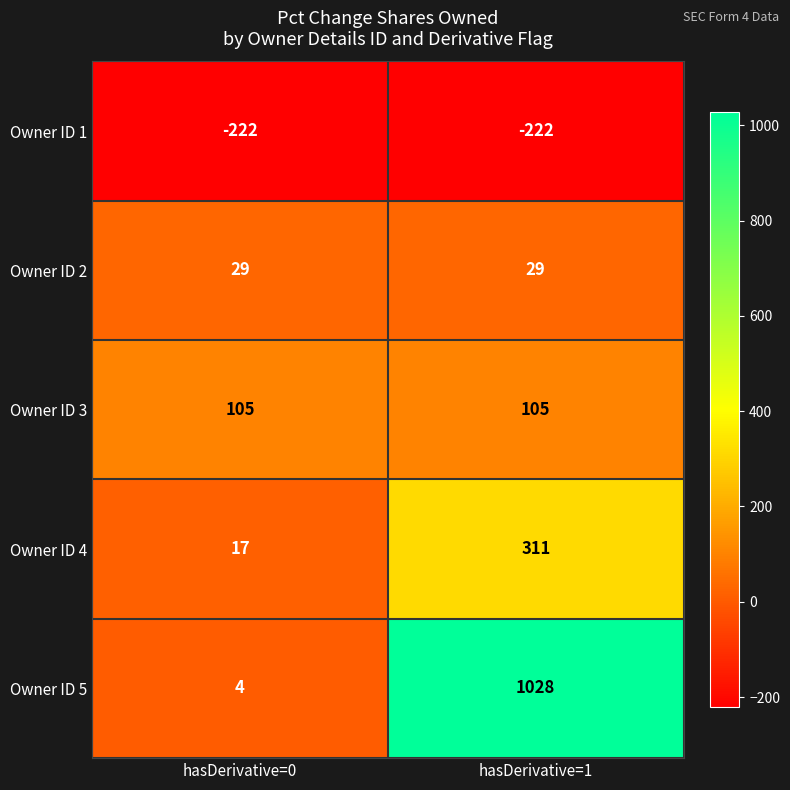

What is the greatest value displayed?

1028